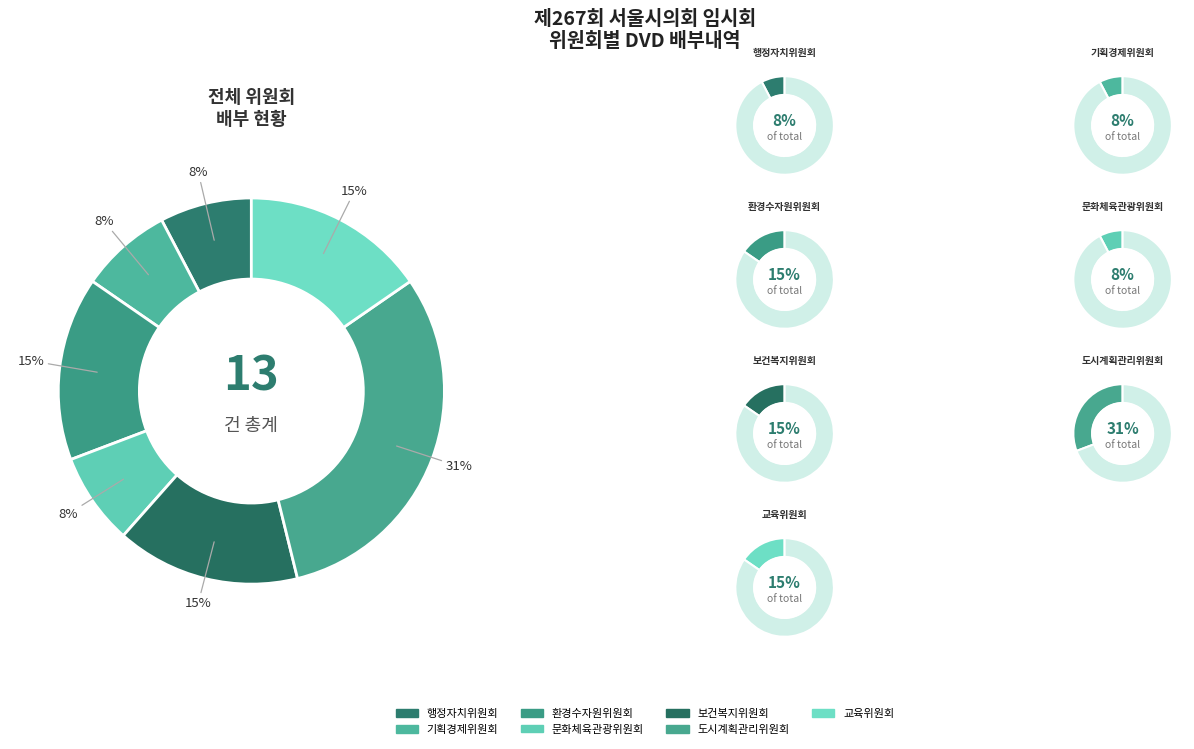

Is there a majority slice in this chart?

No